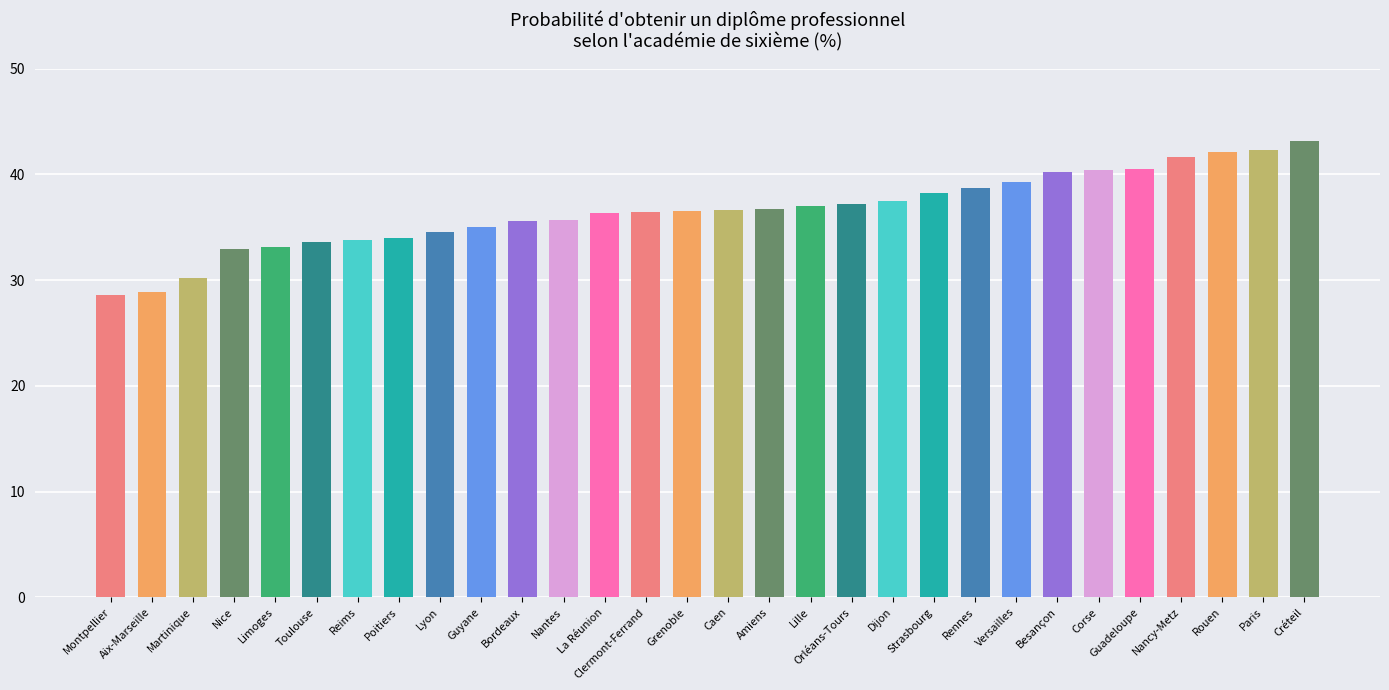

Between Créteil and La Réunion, which is larger?

Créteil